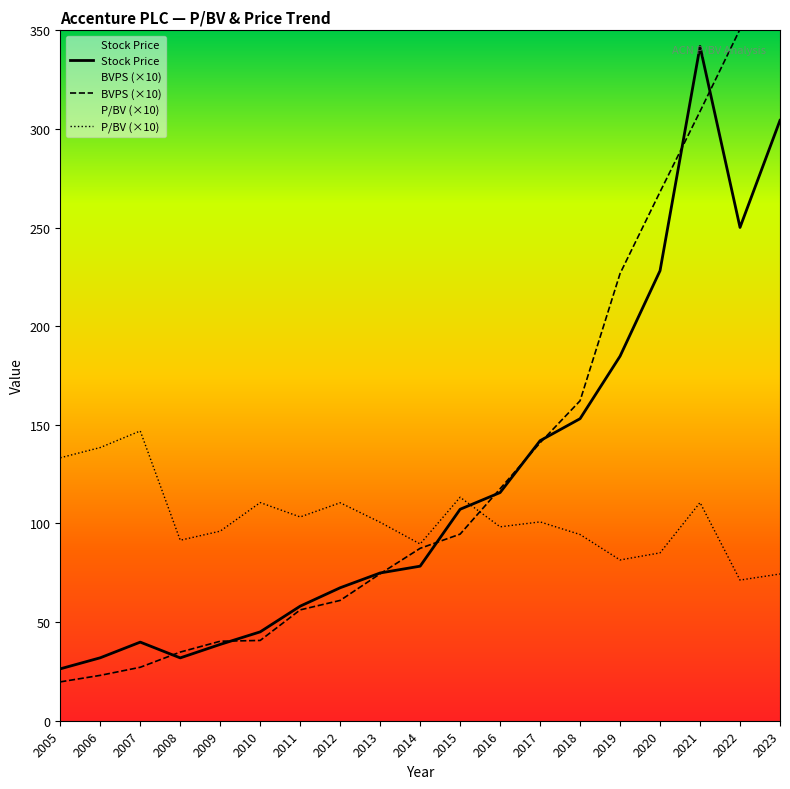

After their last crossing, which series has the higher values: Stock Price or BVPS (×10)?

BVPS (×10)